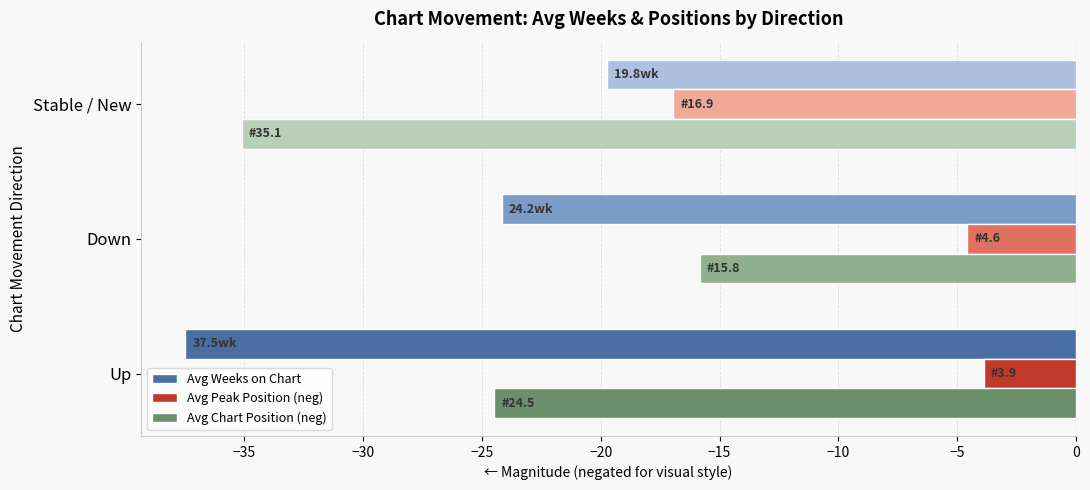

True or false: Avg Weeks on Chart has a value of -37.5 at Up.

True